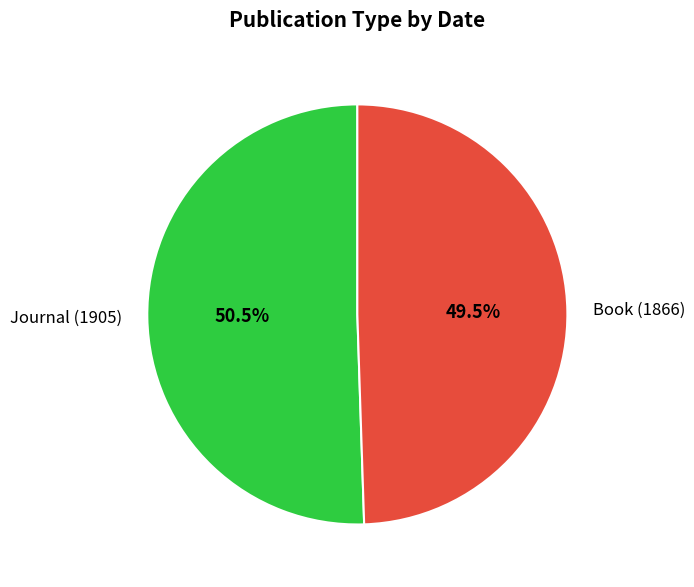

Is it true that Journal (1905) is 61% of the pie?

False